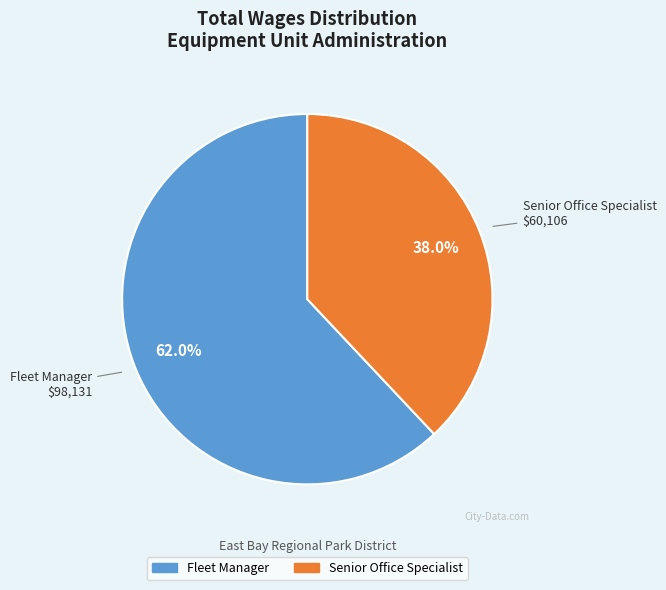

To the nearest percent, what is the difference between the largest and smallest slice percentages?

24%